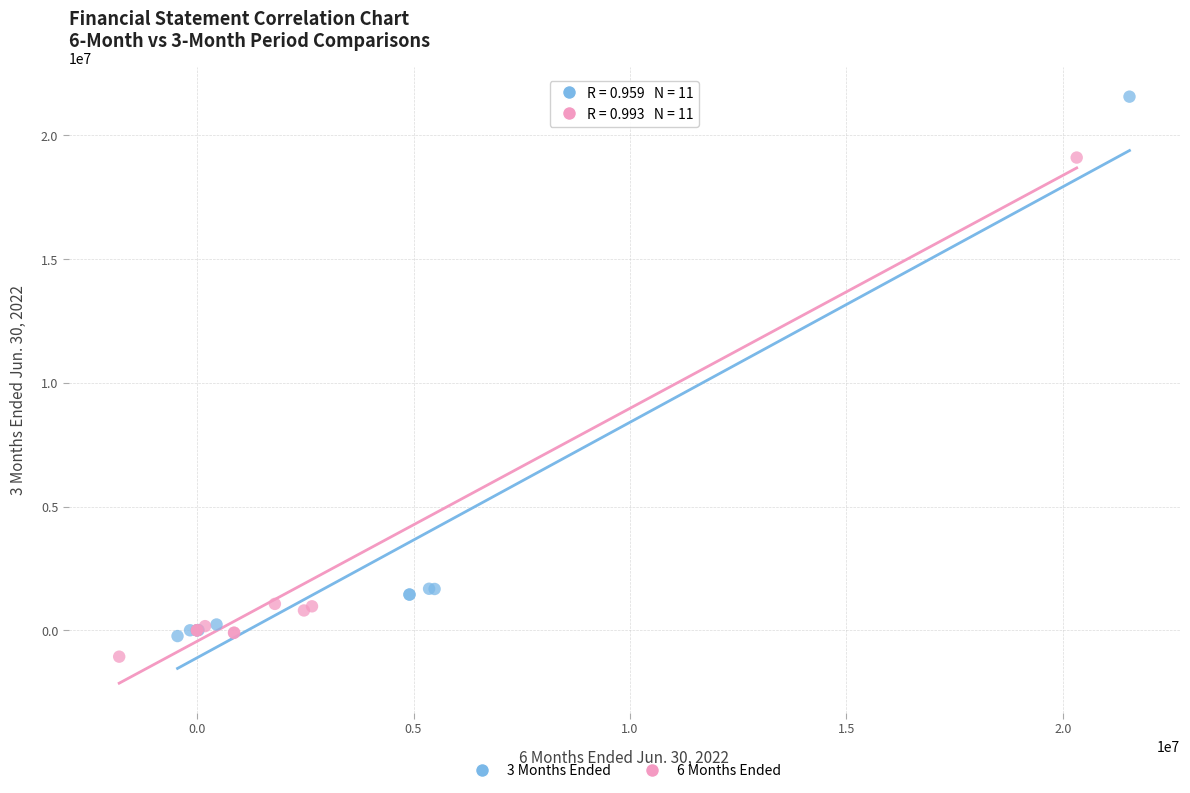

Which series reaches the maximum Y coordinate?

3 Months Ended